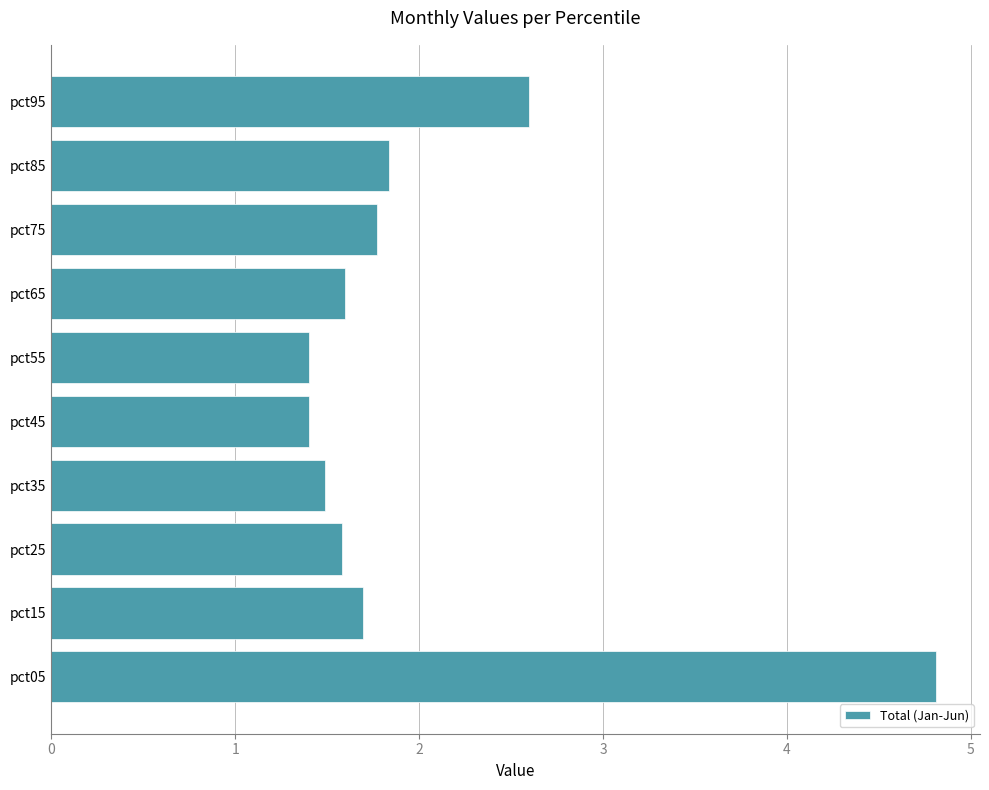

What is the sum of all values?

20.2